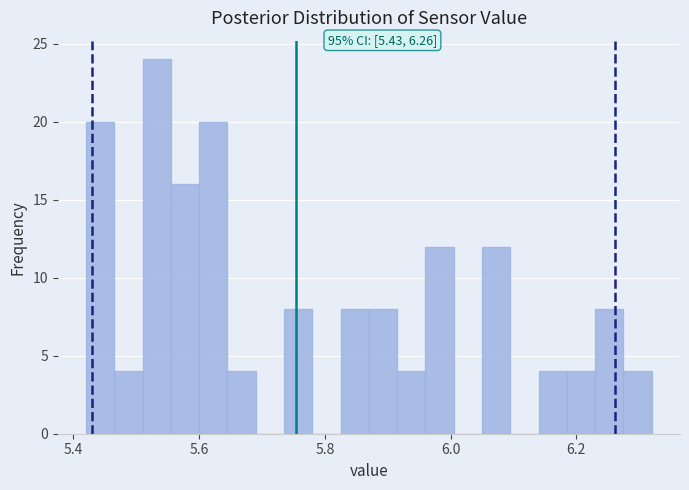

Around what value on the x-axis is the tallest bar? Give the approximate position of its centre, as read against the axis.

5.54